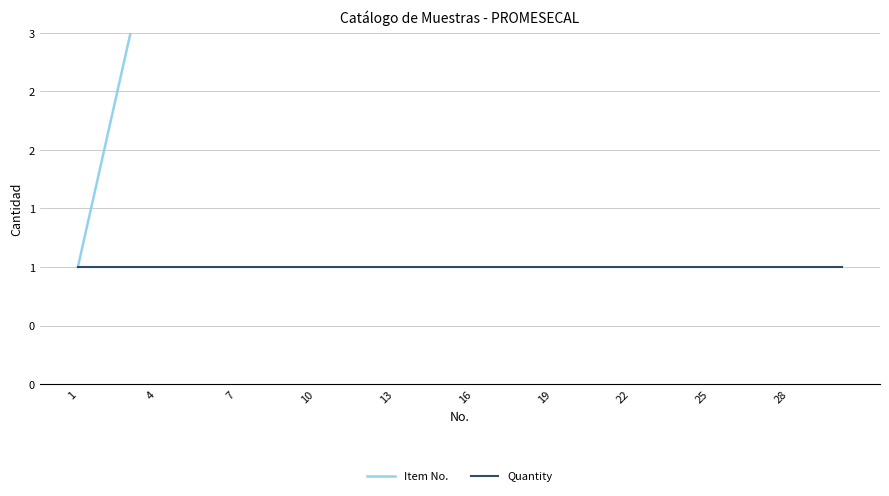

What are all the series names shown in the legend?

Item No., Quantity